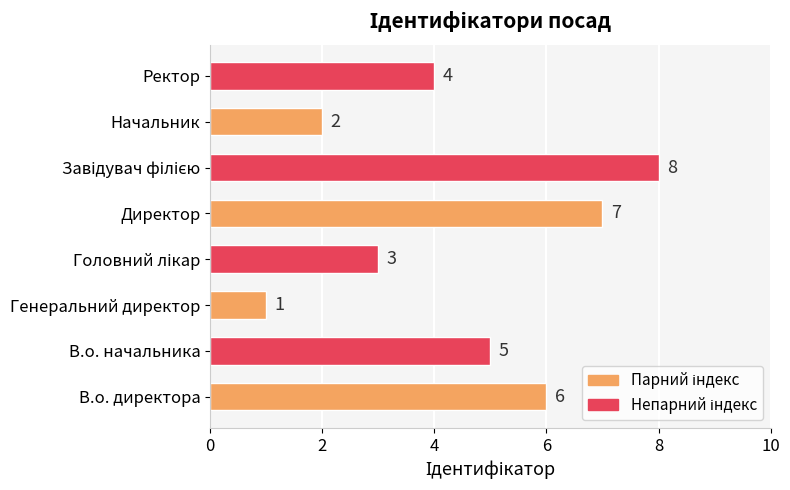

Are the bars grouped side by side (vs. stacked)?

No